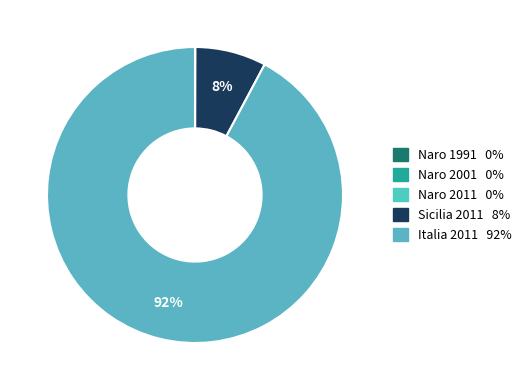

Count the number of slices in the pie.

5